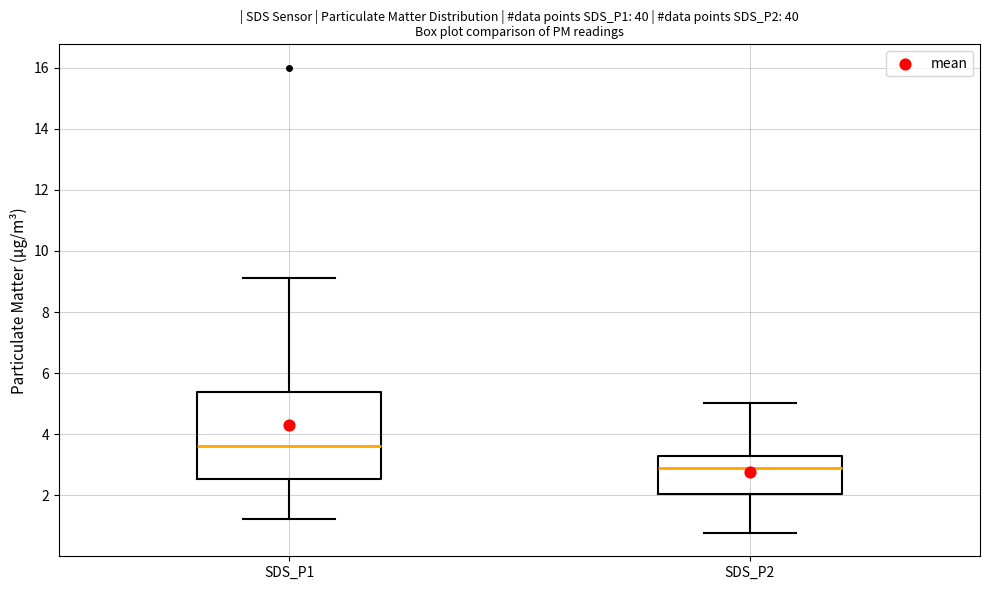

Comparing the boxes themselves (not the whiskers), which one is the tallest?

SDS_P1